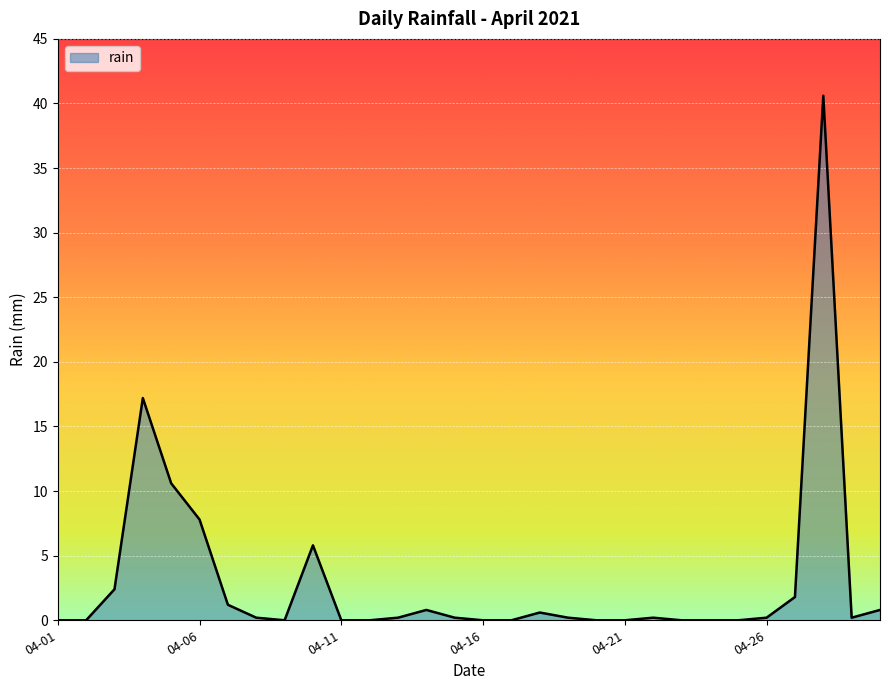

Does the chart display data point markers on the line(s)?

No